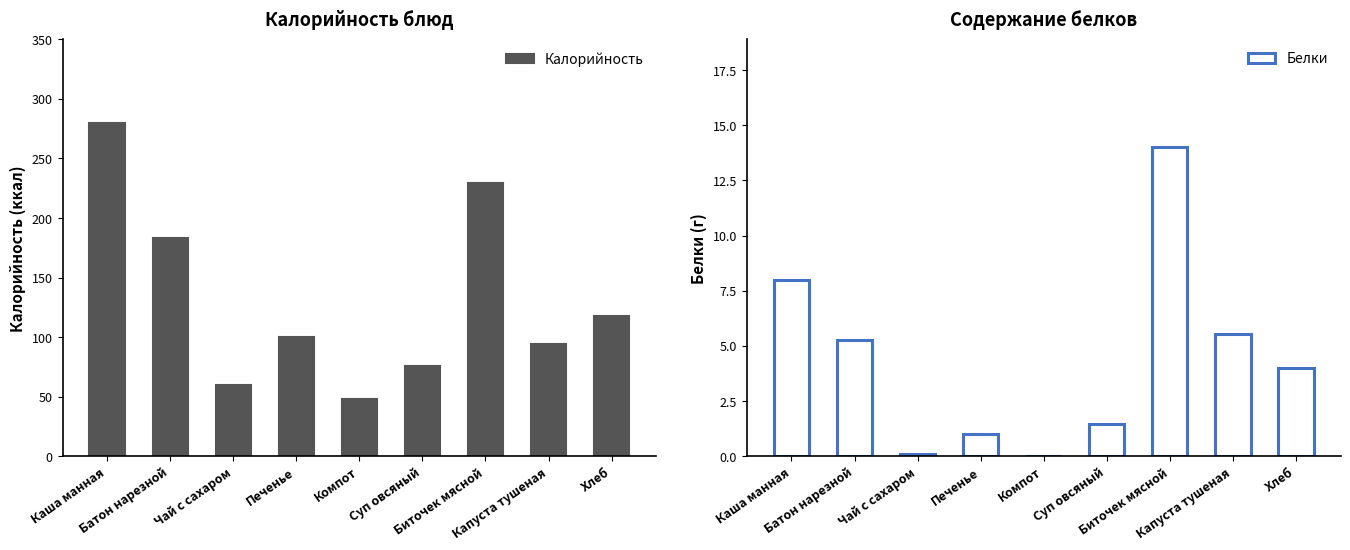

Which series changed the most between Каша манная and Компот?

Калорийность